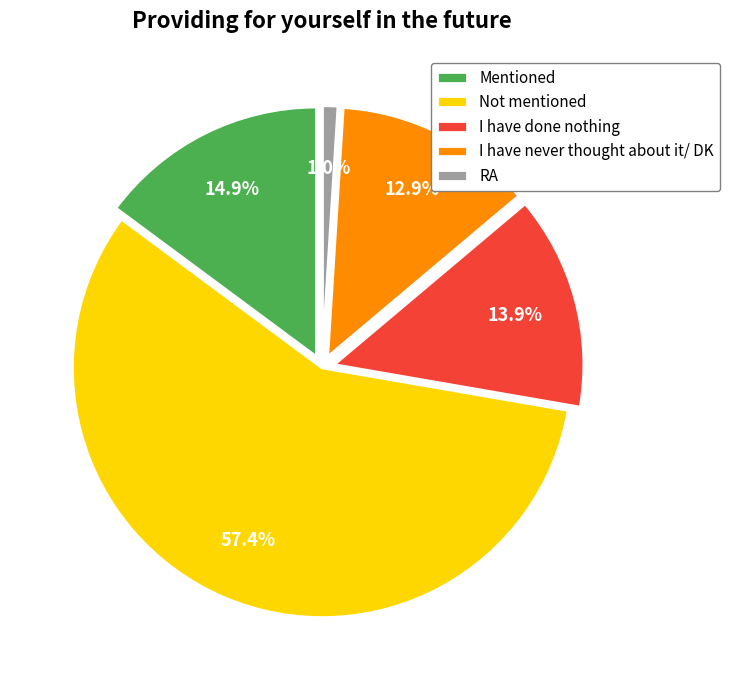

Is there a majority slice in this chart?

Yes